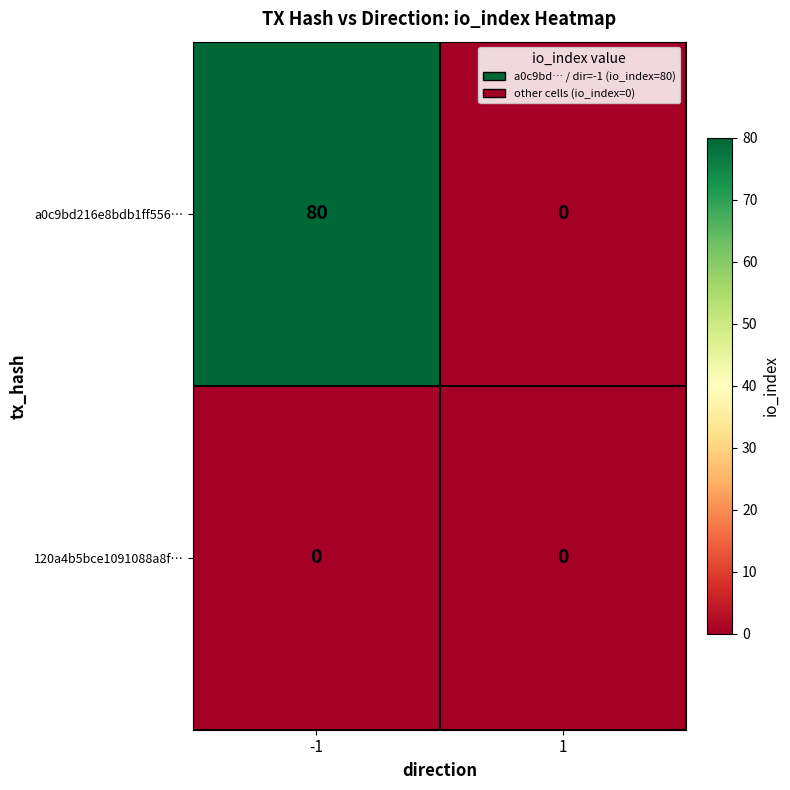

How many values in a0c9bd216e8bdb1ff556… are above zero?

1